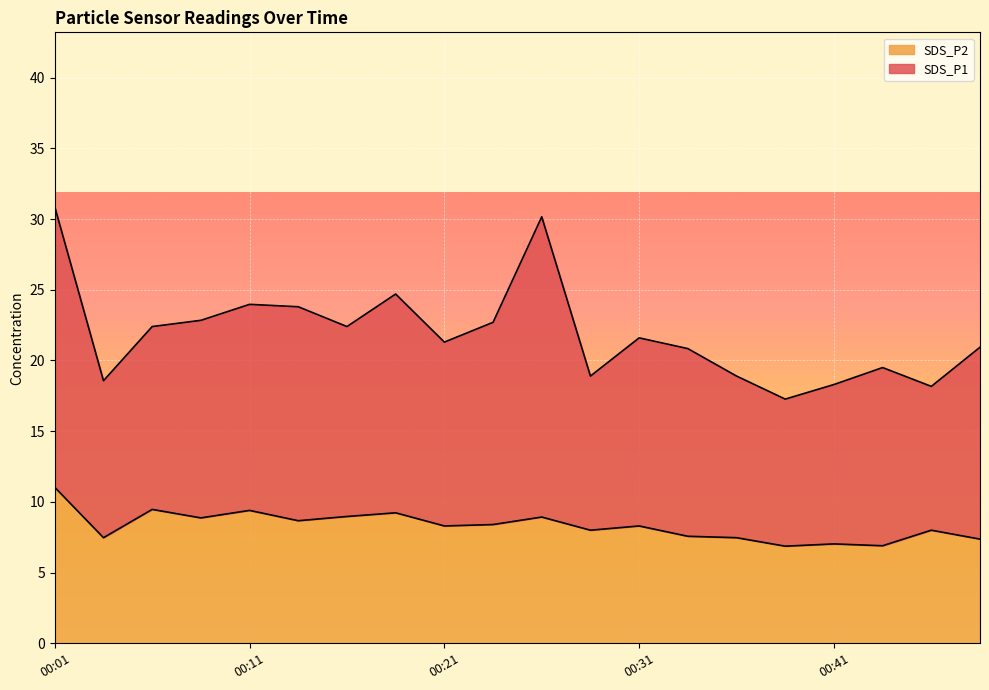

What is the smallest value displayed?

6.9